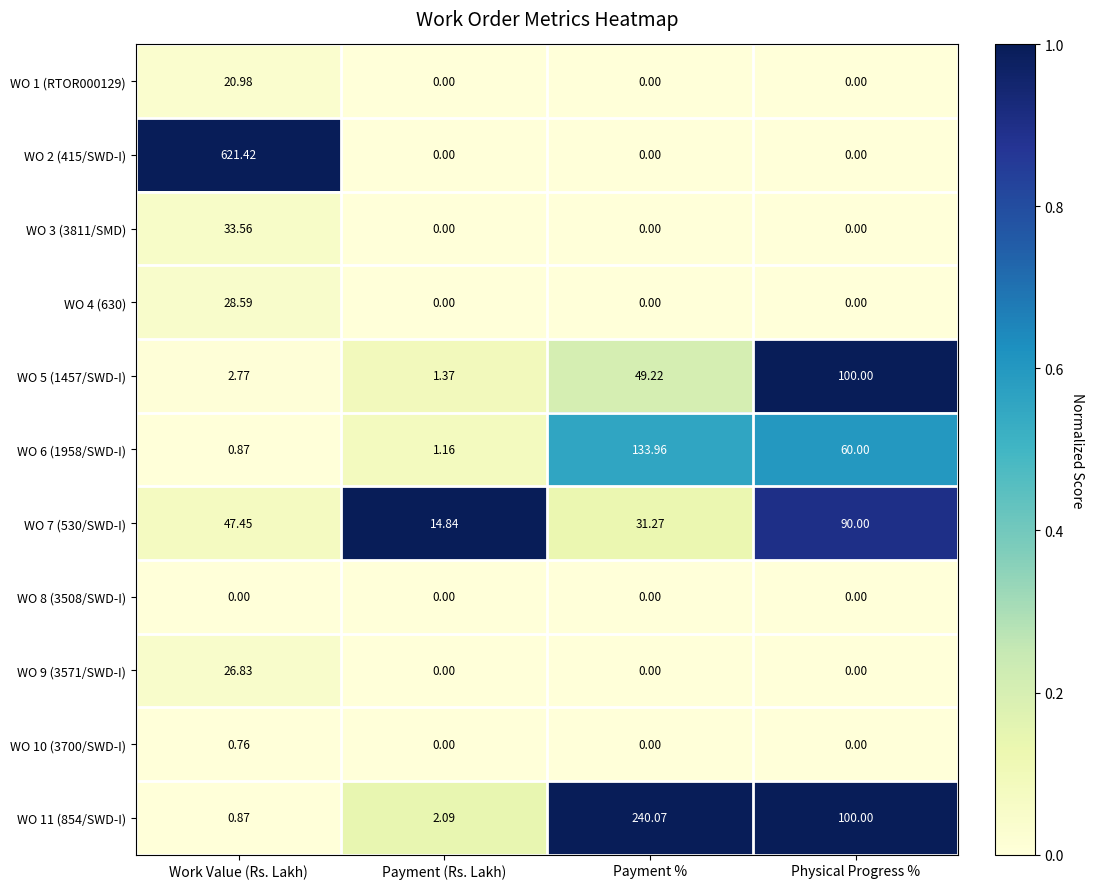

Where is WO 5 (1457/SWD-I) nearest to the value 50?

Payment %